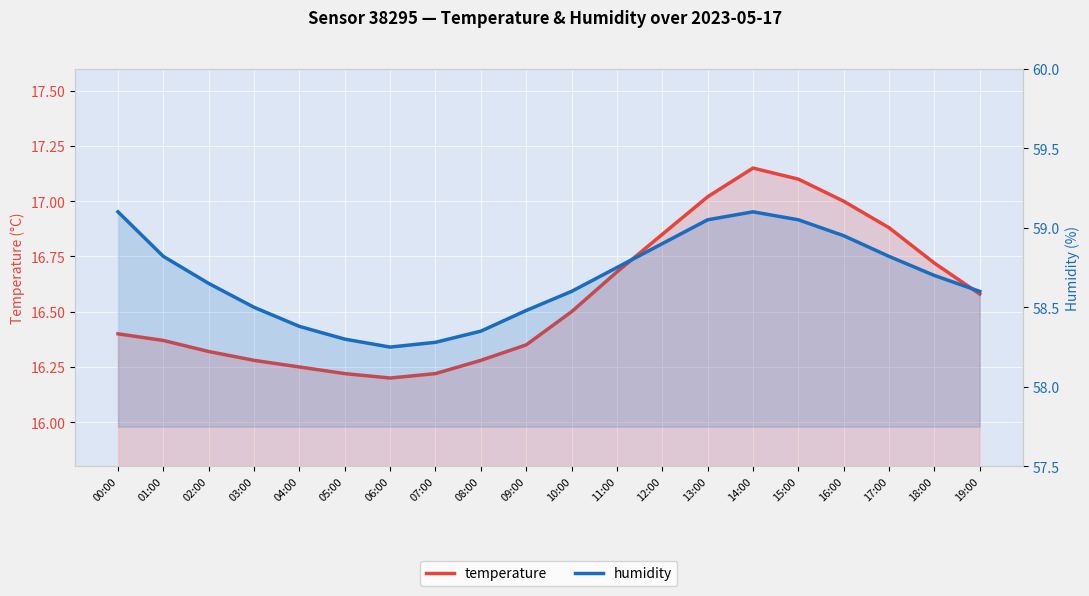

Which has a higher value, 02:00 or 03:00?

02:00